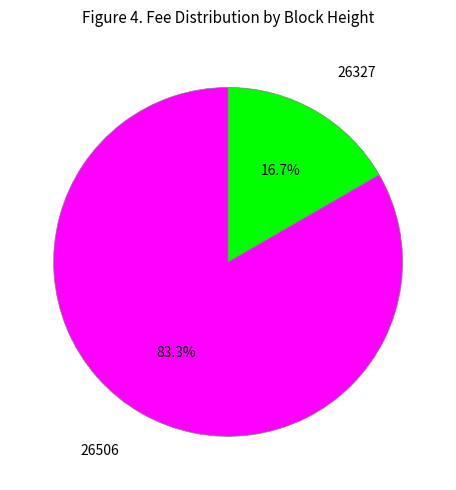

To the nearest percent, what is the difference between the largest and smallest slice percentages?

67%